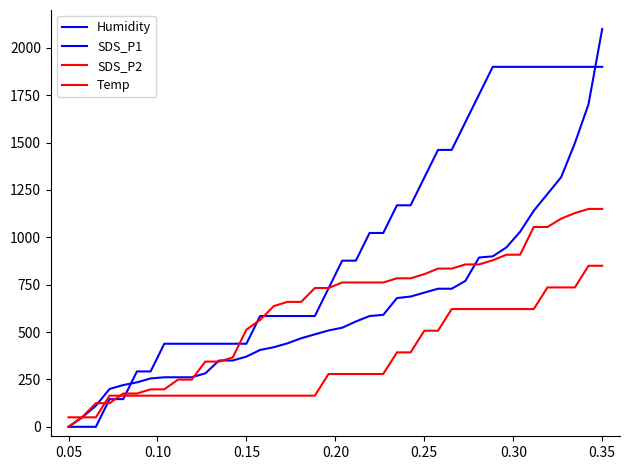

What is the sum of all SDS_P1 values?

25251.5